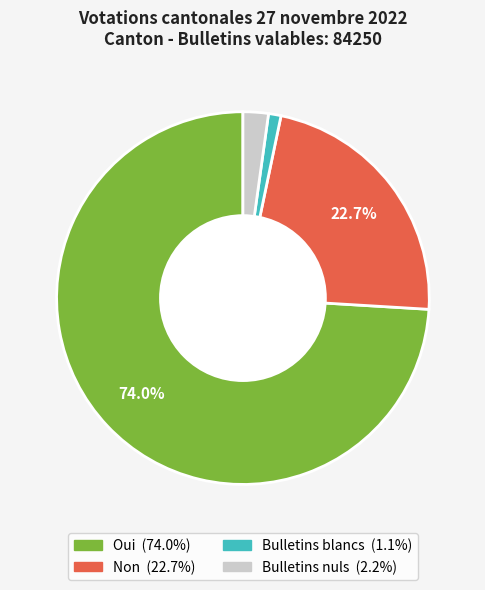

What is the smallest slice in the pie chart?

Bulletins blancs